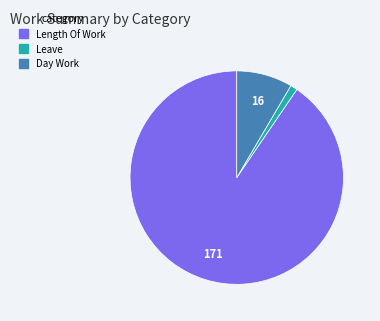

Is there any slice that represents more than half of the pie?

Yes